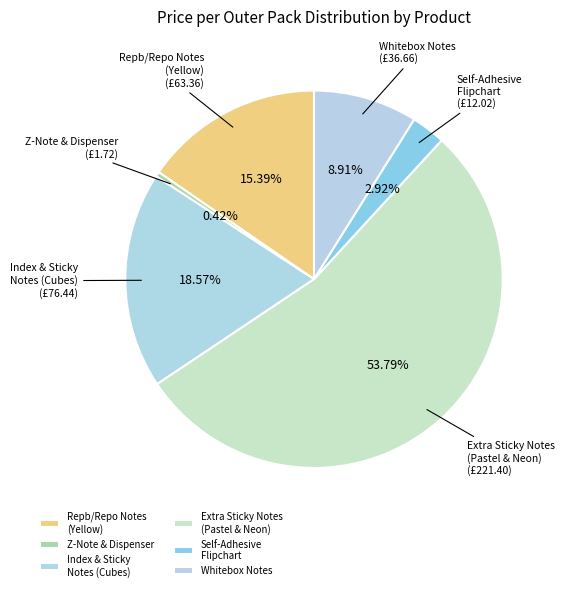

Rank the categories by value from lowest to highest.

Z-Note & Dispenser, Self-Adhesive Flipchart, Whitebox Notes, Repb/Repo Notes (Yellow), Index & Sticky Notes (Cubes), Extra Sticky Notes (Pastel & Neon)